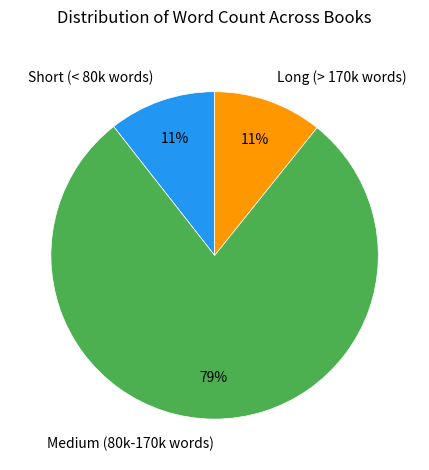

Which has a higher value, Long (> 170k words) or Medium (80k-170k words)?

Medium (80k-170k words)